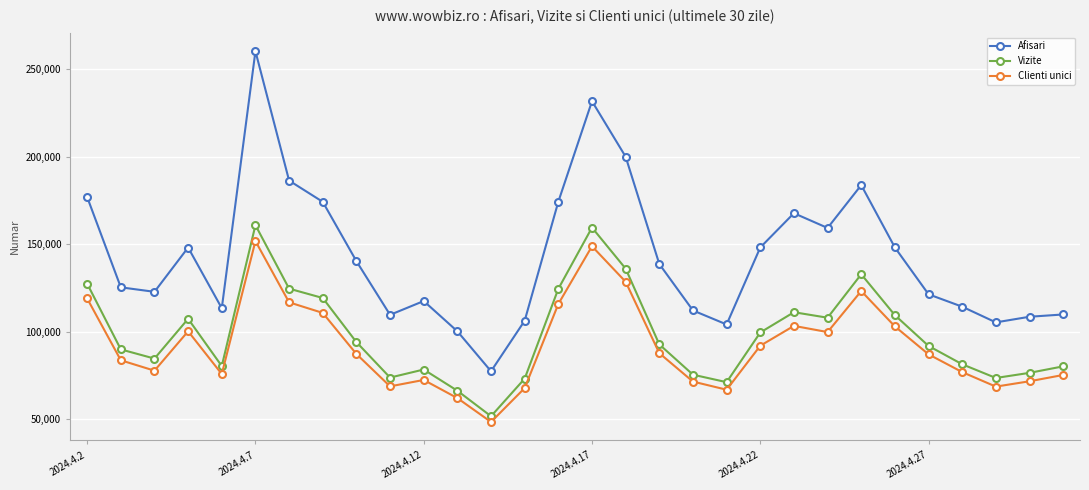

Which series has the largest range (max minus min)?

Afisari